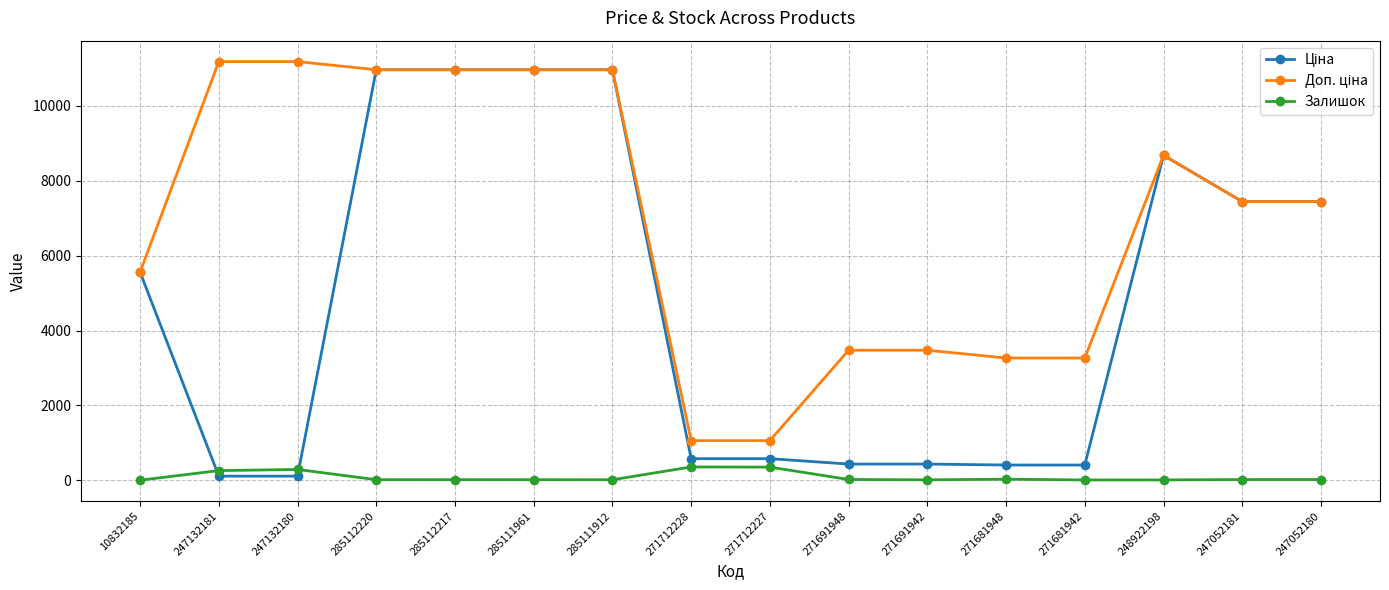

Is it true that Залишок equals 260.0 at 247132181?

True